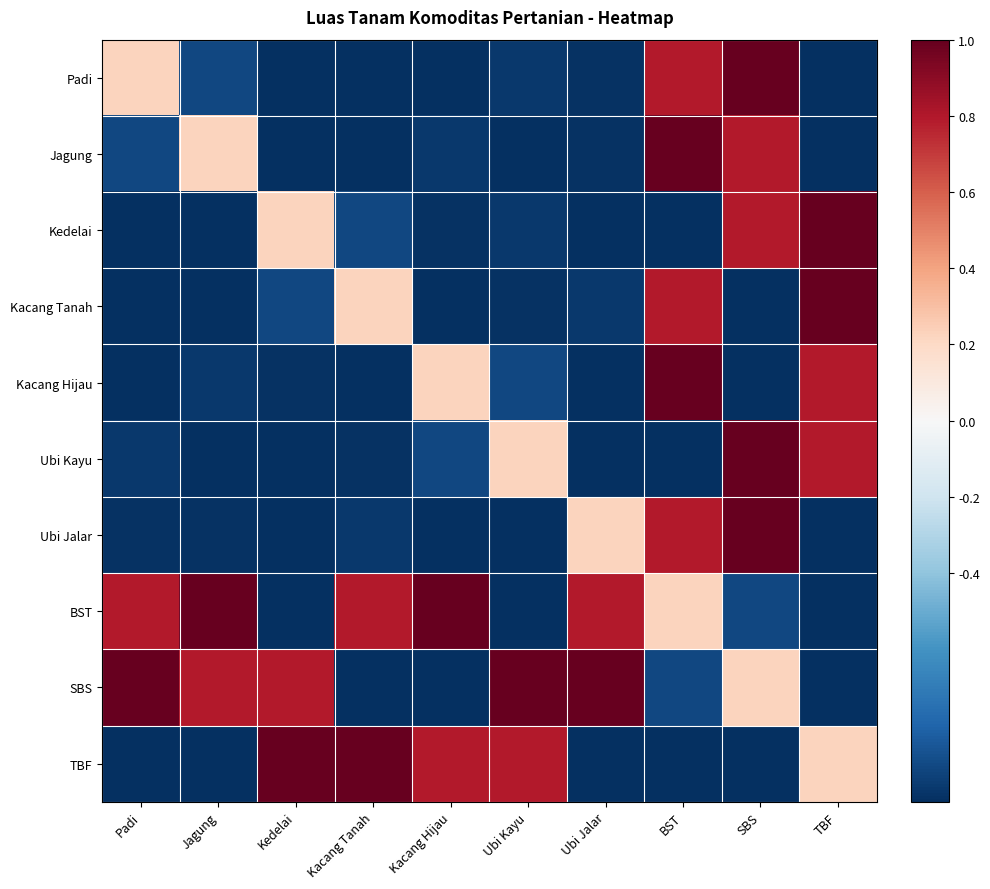

Count the number of data series in this chart.

10